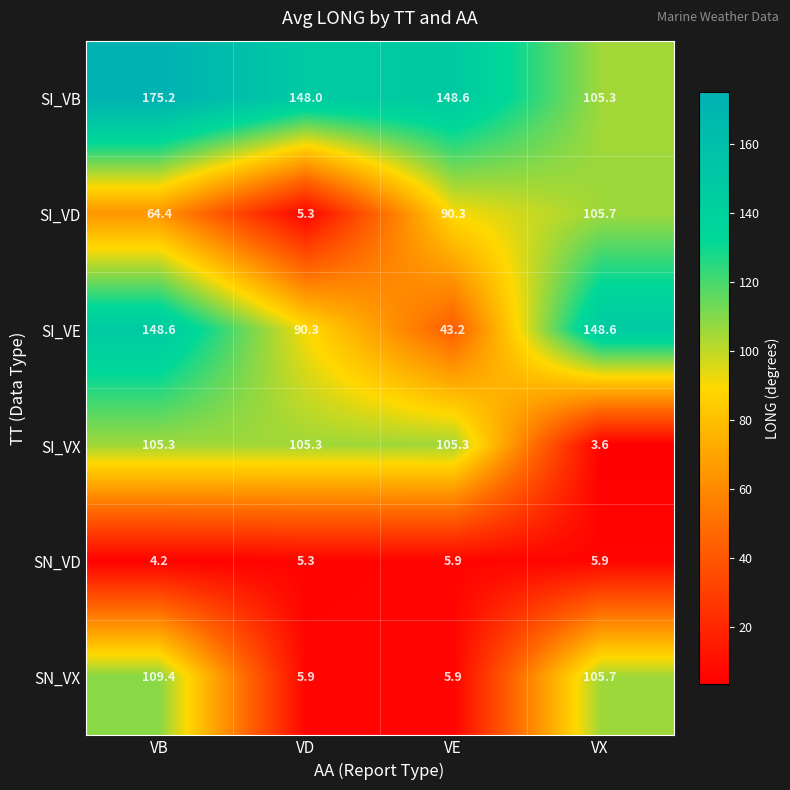

Reading right to left, list all the values displayed in this chart.

SI_VB: VX=105.3	VE=148.6	VD=148.0	VB=175.2
SI_VD: VX=105.7	VE=90.3	VD=5.3	VB=64.4
SI_VE: VX=148.6	VE=43.2	VD=90.3	VB=148.6
SI_VX: VX=3.6	VE=105.3	VD=105.3	VB=105.3
SN_VD: VX=5.9	VE=5.9	VD=5.3	VB=4.2
SN_VX: VX=105.7	VE=5.9	VD=5.9	VB=109.4